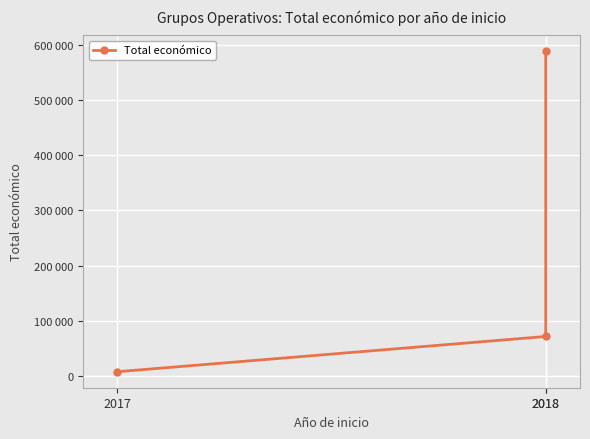

Rank the categories by value from lowest to highest.

2017, 2018, 2018